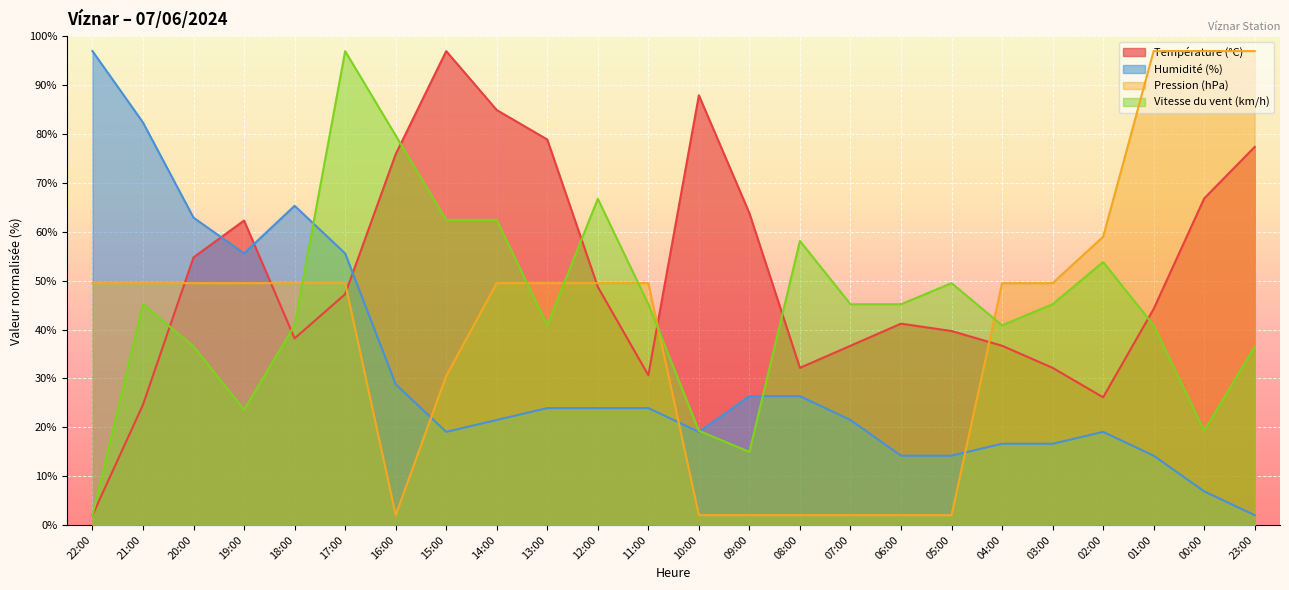

True or false: Pression (hPa) has more than 1 points higher than both neighbors.

False